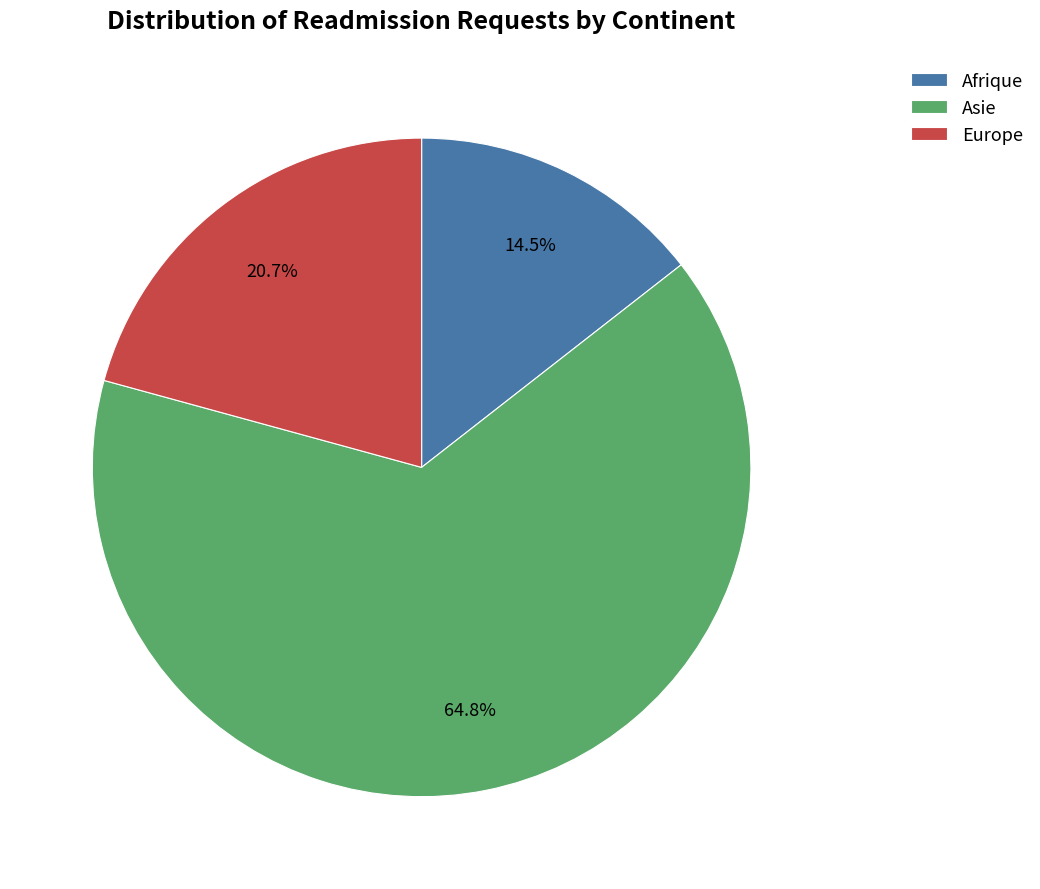

What percentage is NOT represented by Asie?

35.2%